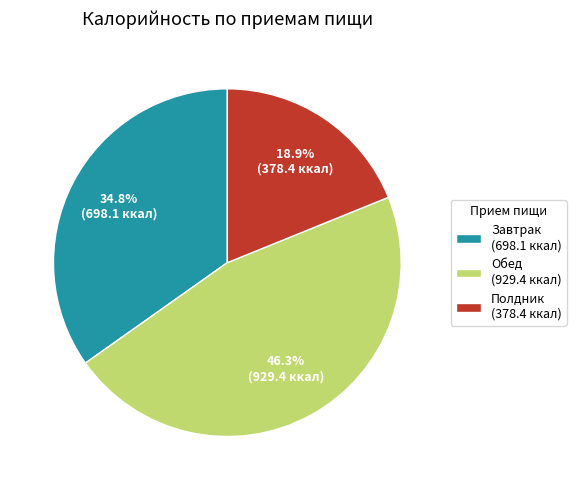

To the nearest percent, what portion does Завтрак represent?

35%